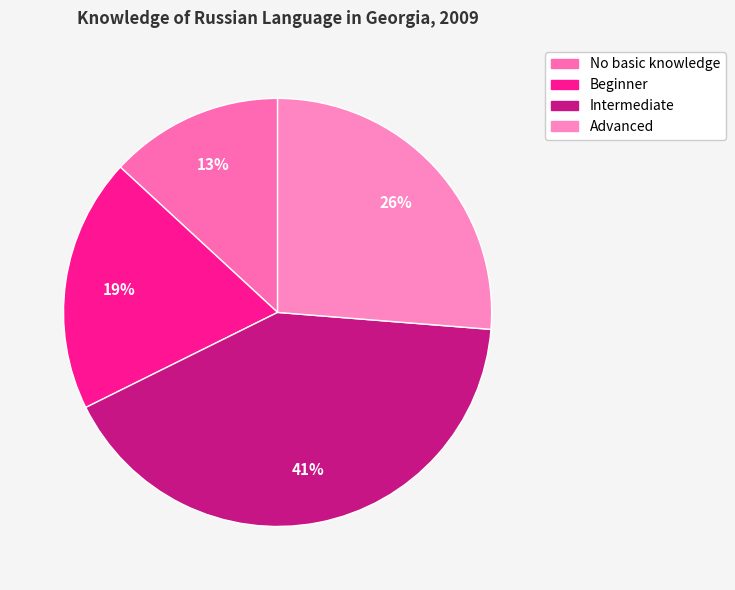

Which has a higher value, No basic knowledge or Intermediate?

Intermediate